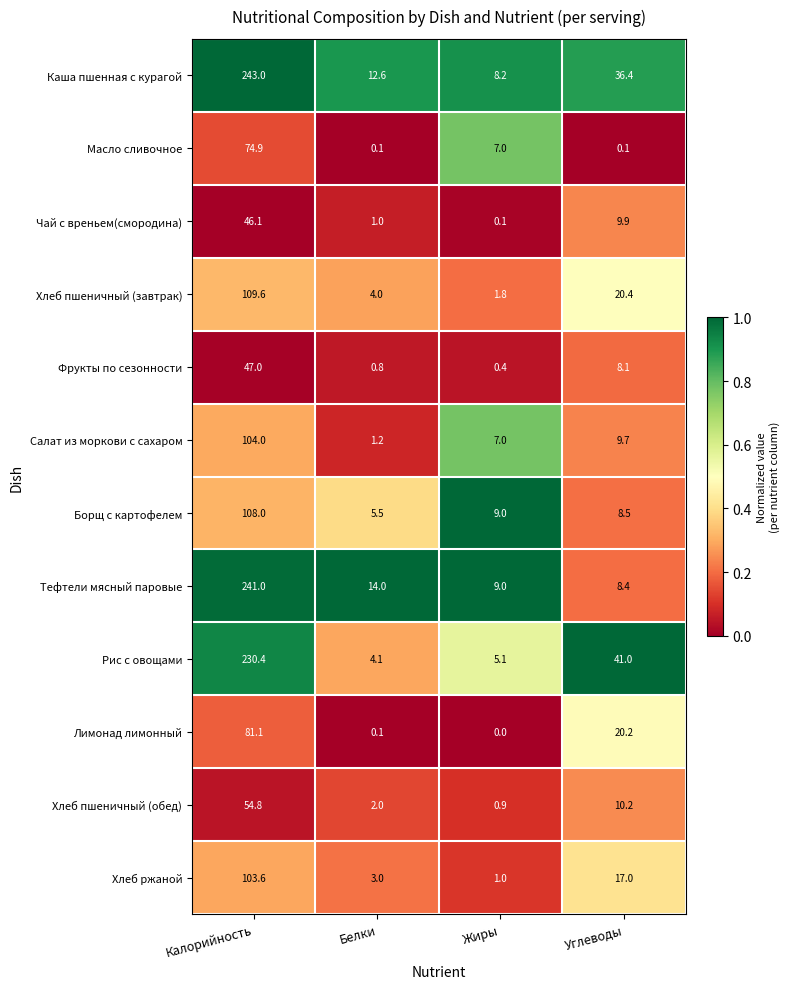

Which series changed the most between Белки and Жиры?

Масло сливочное